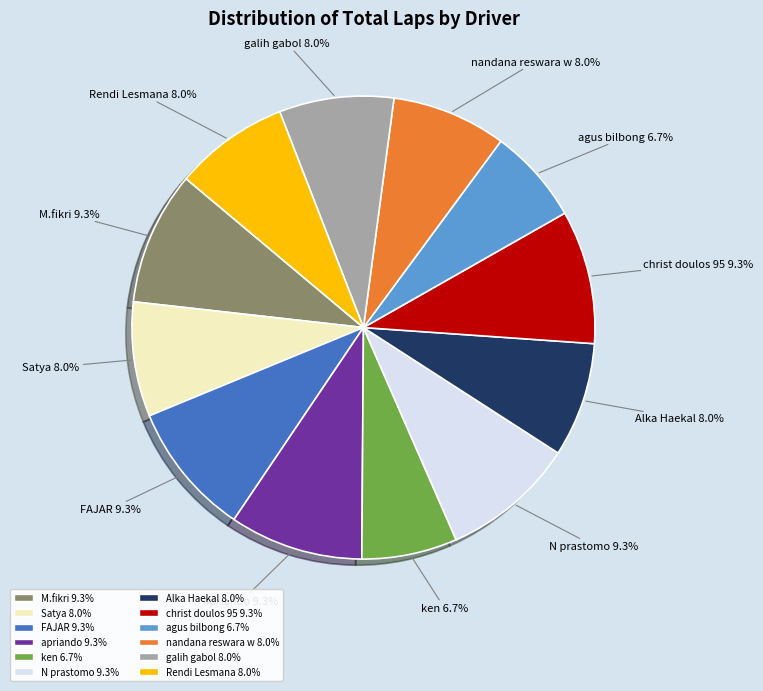

What percentage is NOT represented by apriando?

90.7%